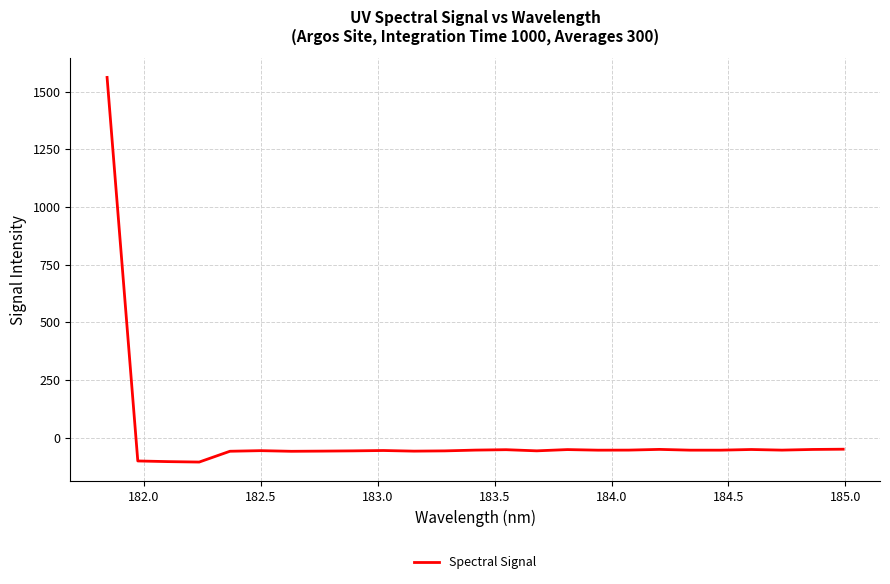

How many values exceed -54?

10